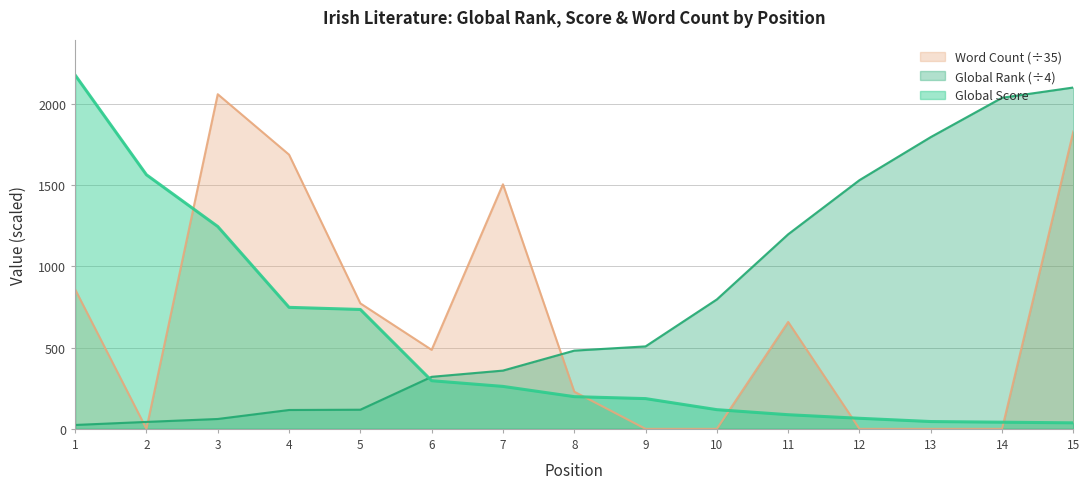

At how many categories does at least one series exceed 1188?

10